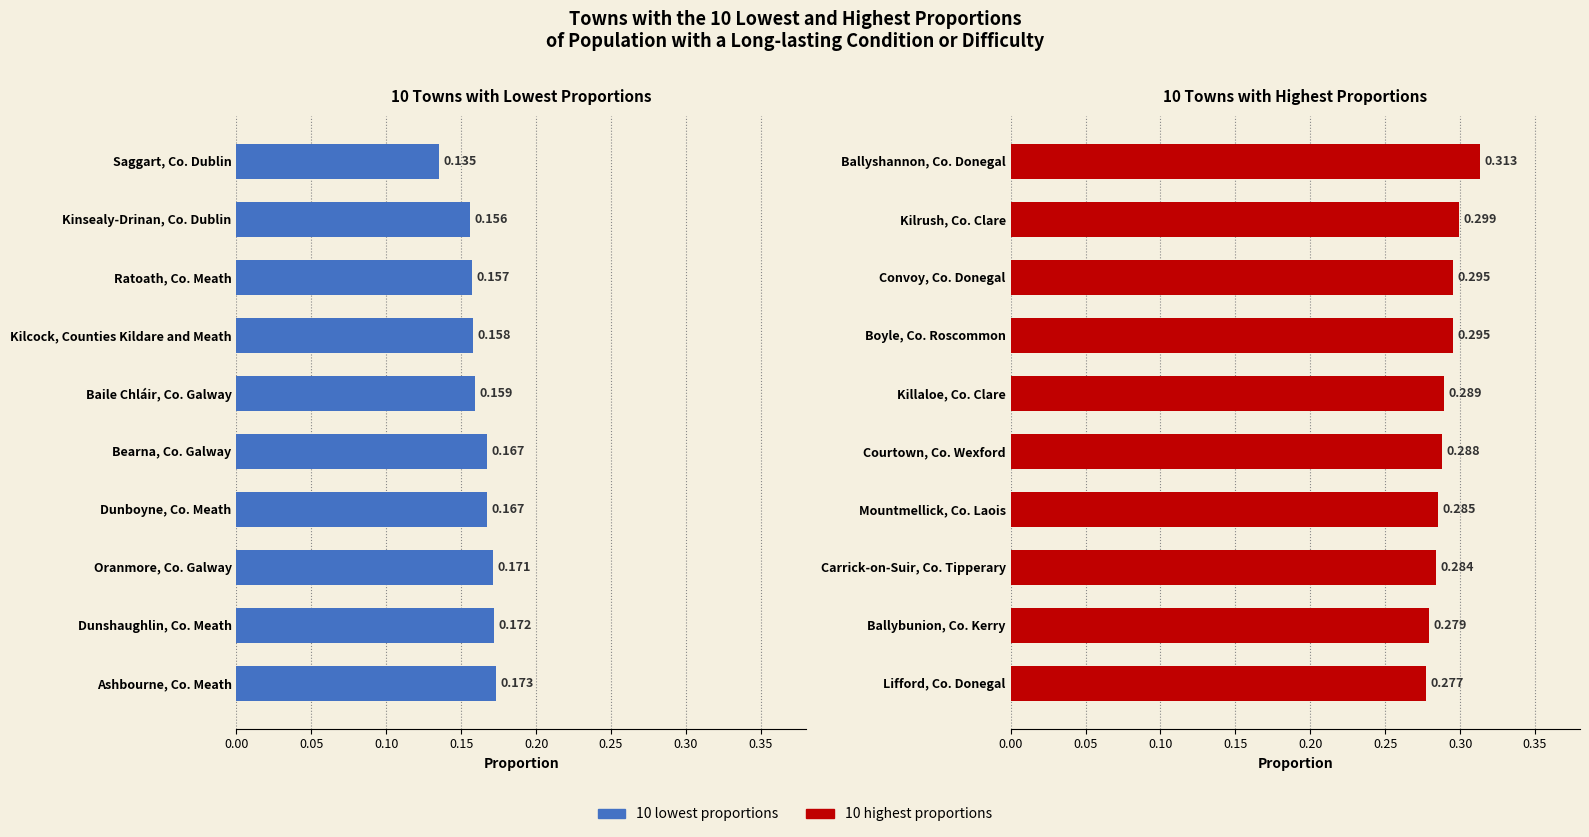

Which series has the largest total across all categories?

10 highest proportions